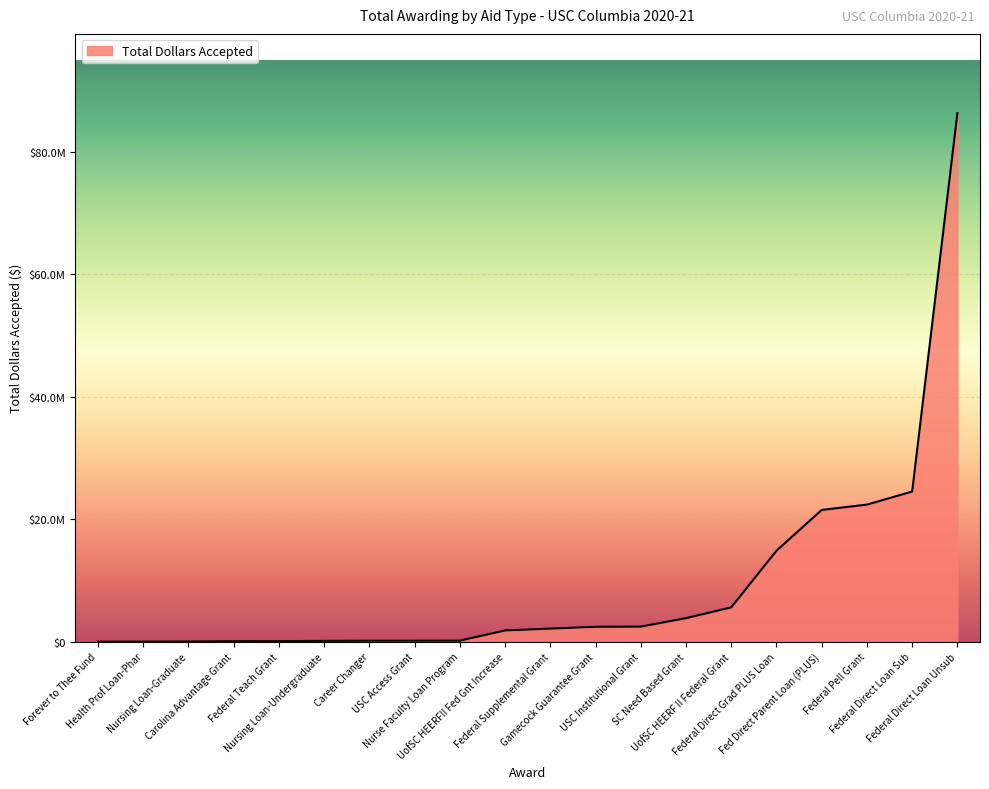

Is it true that the value at Federal Direct Grad PLUS Loan is 14859782?

True